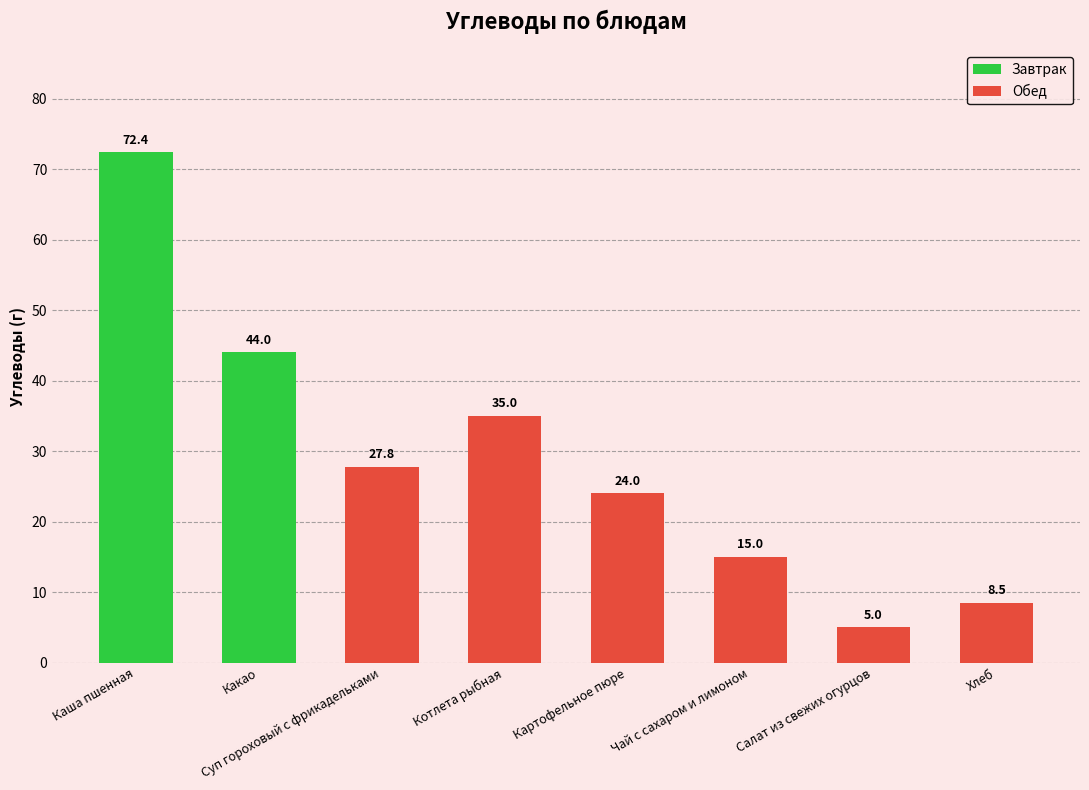

The chart shows a value of 27.8 at Суп гороховый с фрикадельками. True or false?

True